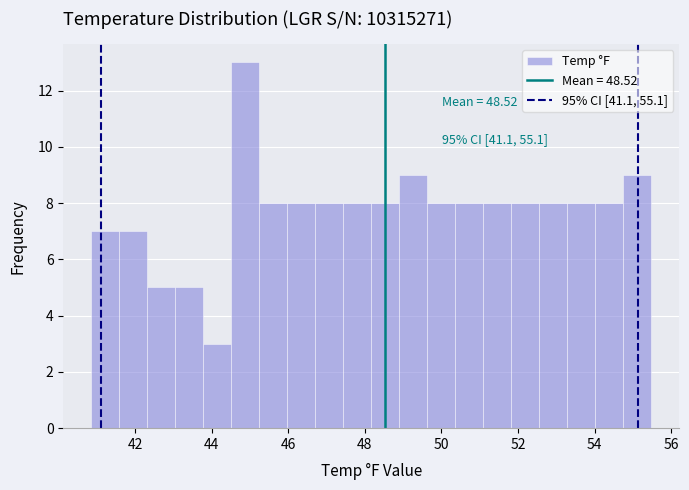

Around what value on the x-axis is the tallest bar? Give the approximate position of its centre, as read against the axis.

44.8